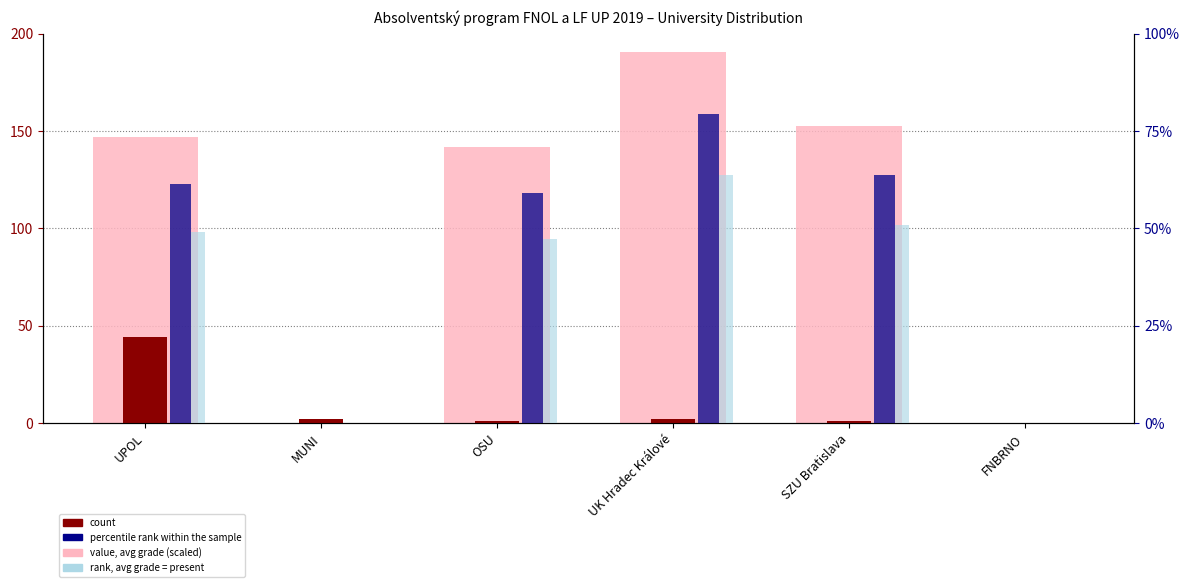

How many categories are shown in the chart?

6